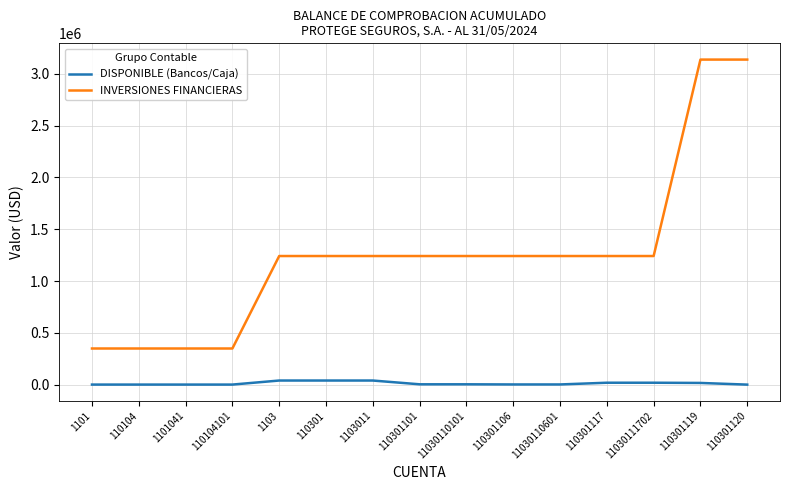

What is the difference between the highest and lowest values at 1103?

1201463.8